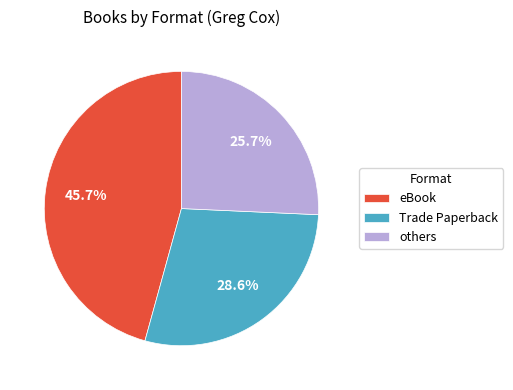

What percentage is NOT represented by eBook?

54.3%